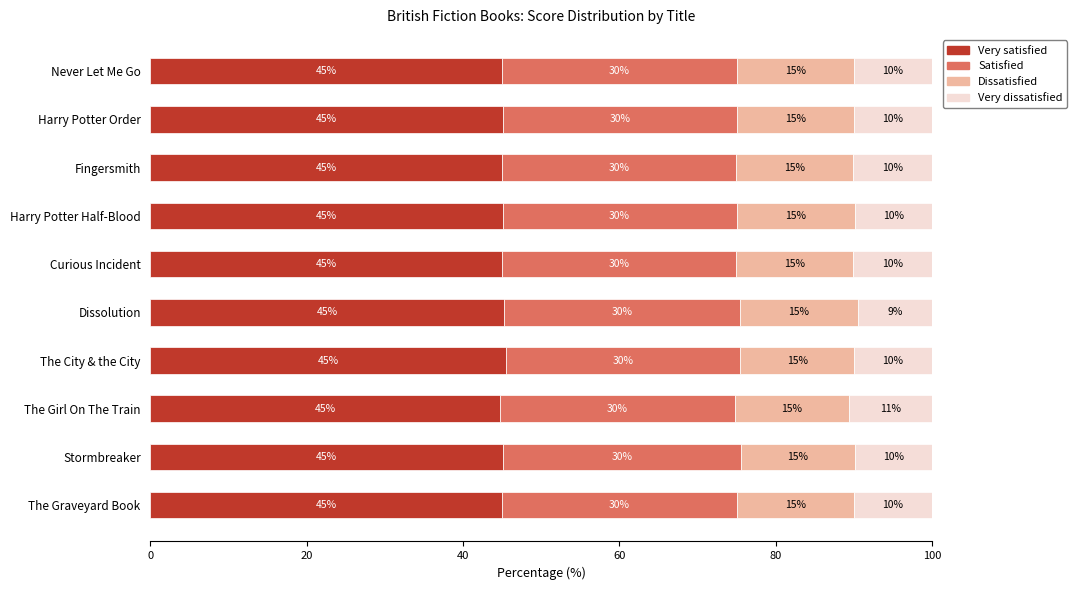

Read the Very satisfied value at The Graveyard Book.

45.0